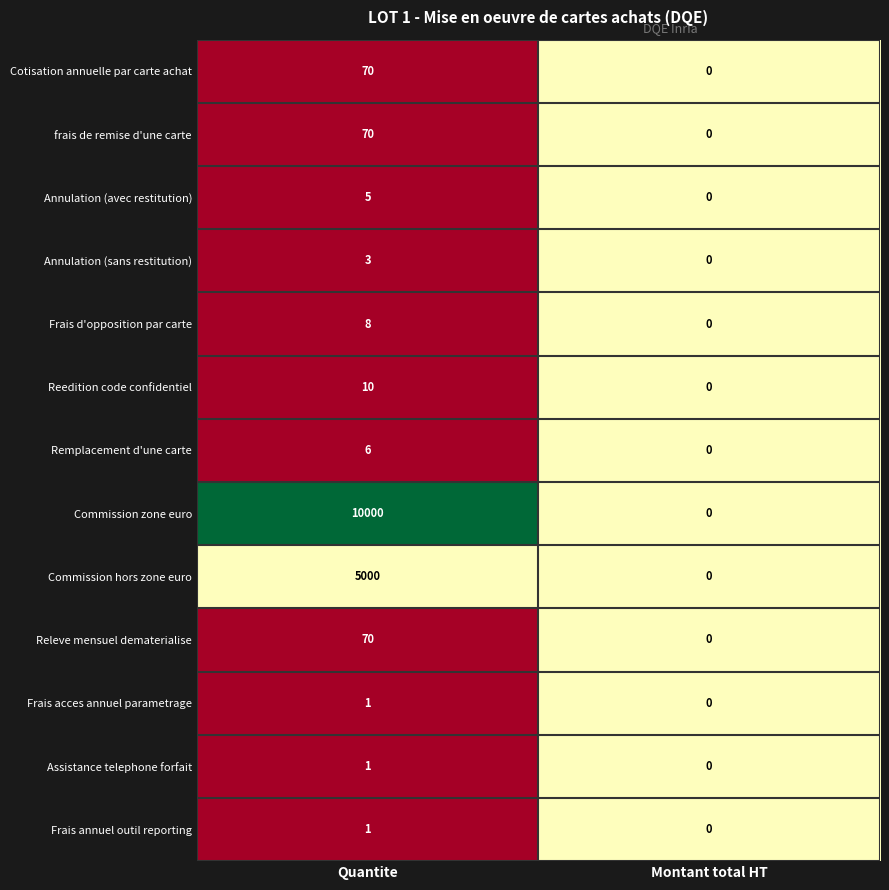

Between Quantite and Montant total HT, which series saw the biggest shift?

Commission zone euro